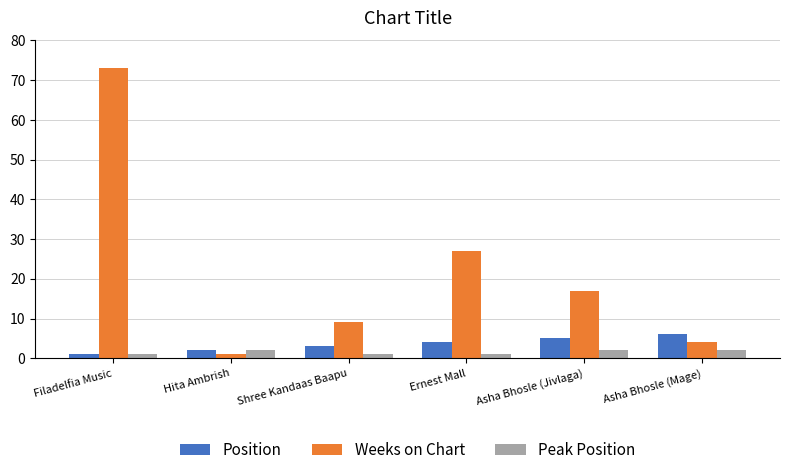

Reading left to right, list all the values displayed in this chart.

Position: 1	2	3	4	5	6
Weeks on Chart: 73	1	9	27	17	4
Peak Position: 1	2	1	1	2	2